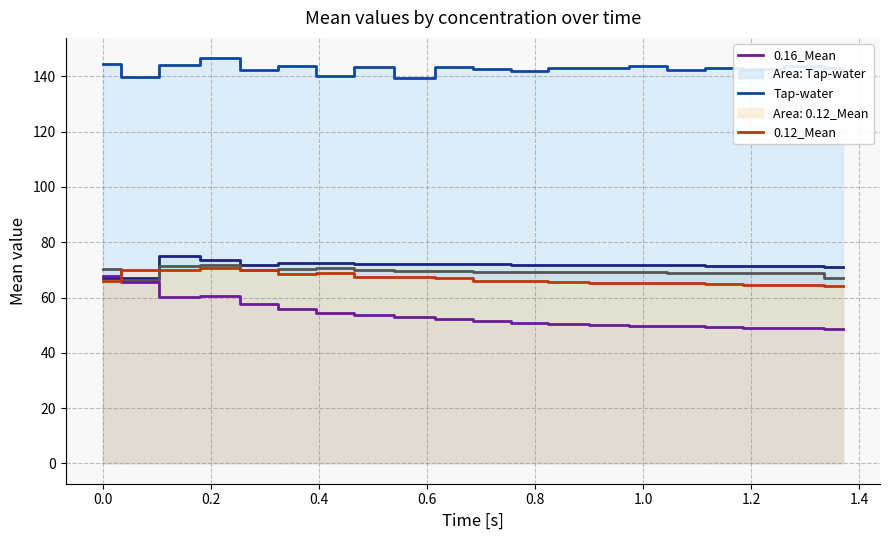

Is it true that Tap-water equals 234.3 at 1.2?

False